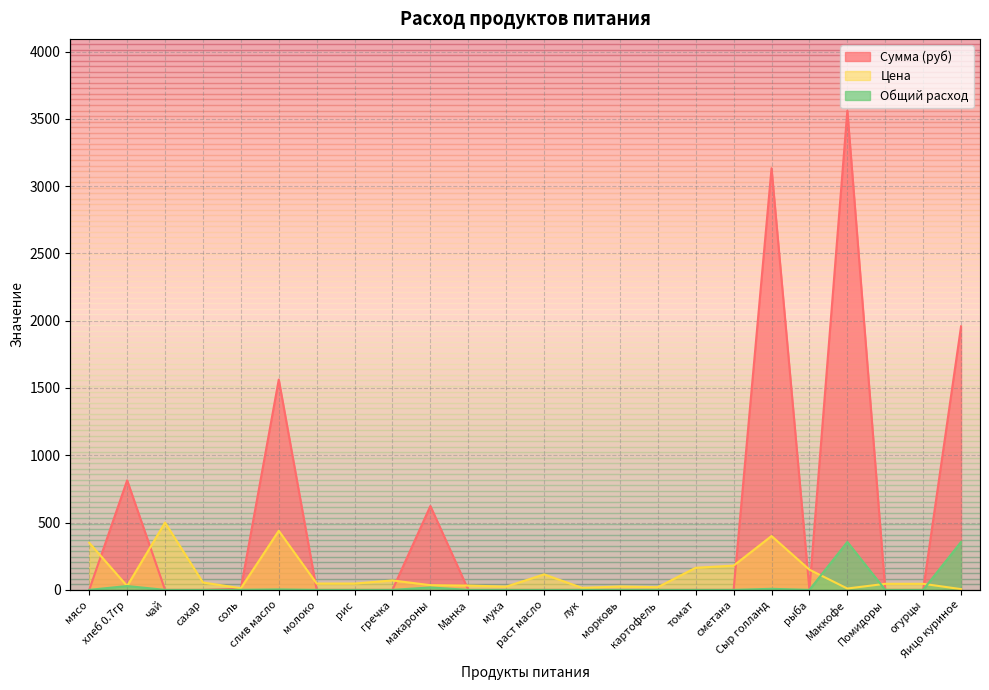

True or false: Сумма (руб) has more than 0 interior local peaks.

True